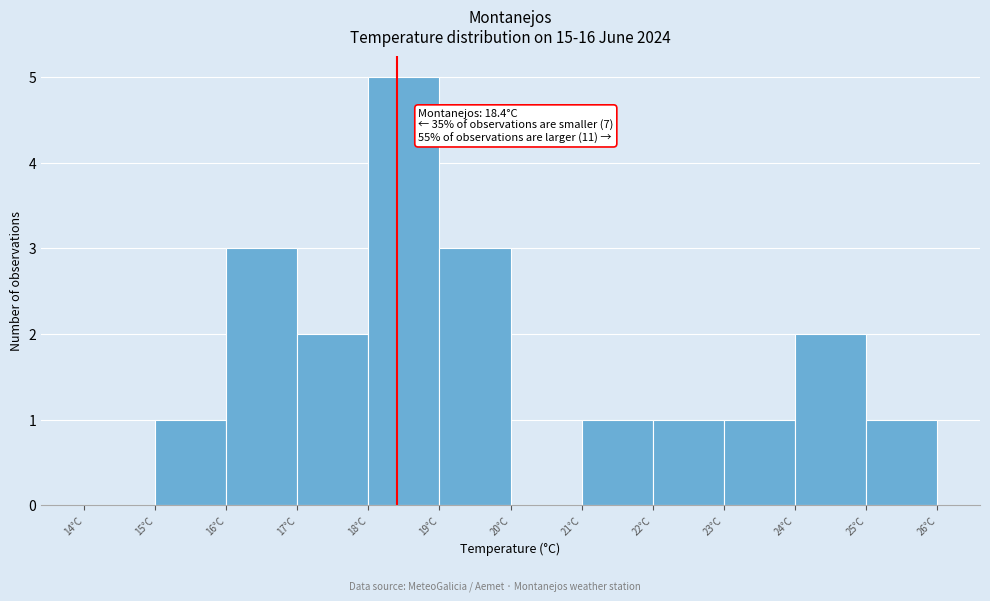

Over which range of the x-axis is the bar tallest?

18 to 19